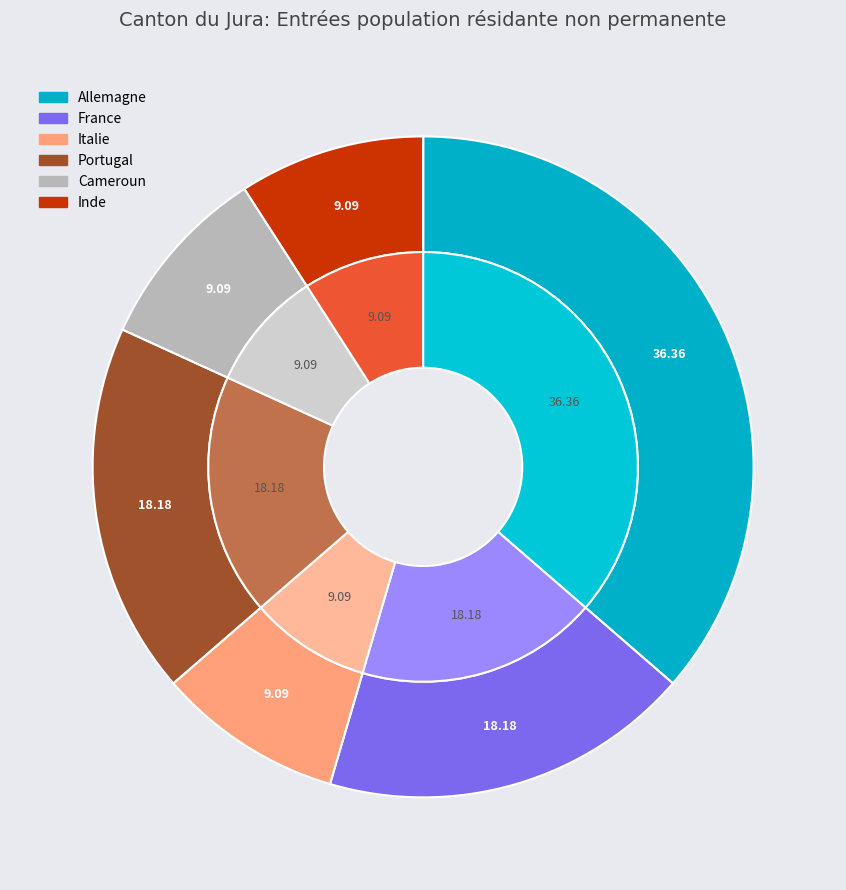

Is it true that Inde is 9% of the pie?

True